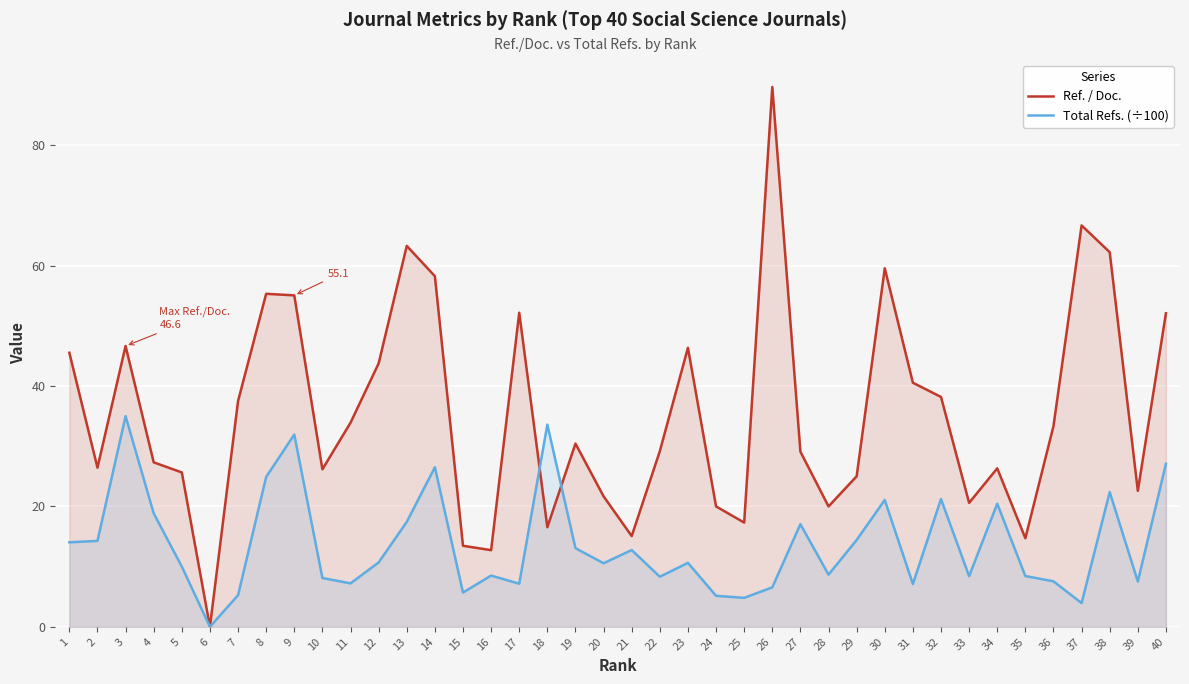

Reading left to right, transcribe all the data shown in this chart.

Ref. / Doc.: 45.5	26.4	46.6	27.3	25.6	0.0	37.5	55.3	55.0	26.2	33.9	43.8	63.3	58.2	13.5	12.7	52.2	16.5	30.4	21.7	15.1	29.2	46.3	20.0	17.3	89.7	29.1	20.0	25.0	59.5	40.5	38.2	20.6	26.3	14.7	33.3	66.7	62.2	22.6	52.1
Total Refs. (÷100): 14.0	14.3	35.0	18.9	10.0	0.0	5.2	24.9	31.9	8.1	7.2	10.7	17.4	26.5	5.7	8.5	7.2	33.6	13.1	10.6	12.8	8.3	10.6	5.2	4.8	6.5	17.1	8.7	14.4	21.1	7.1	21.2	8.4	20.4	8.4	7.6	3.9	22.4	7.5	27.1